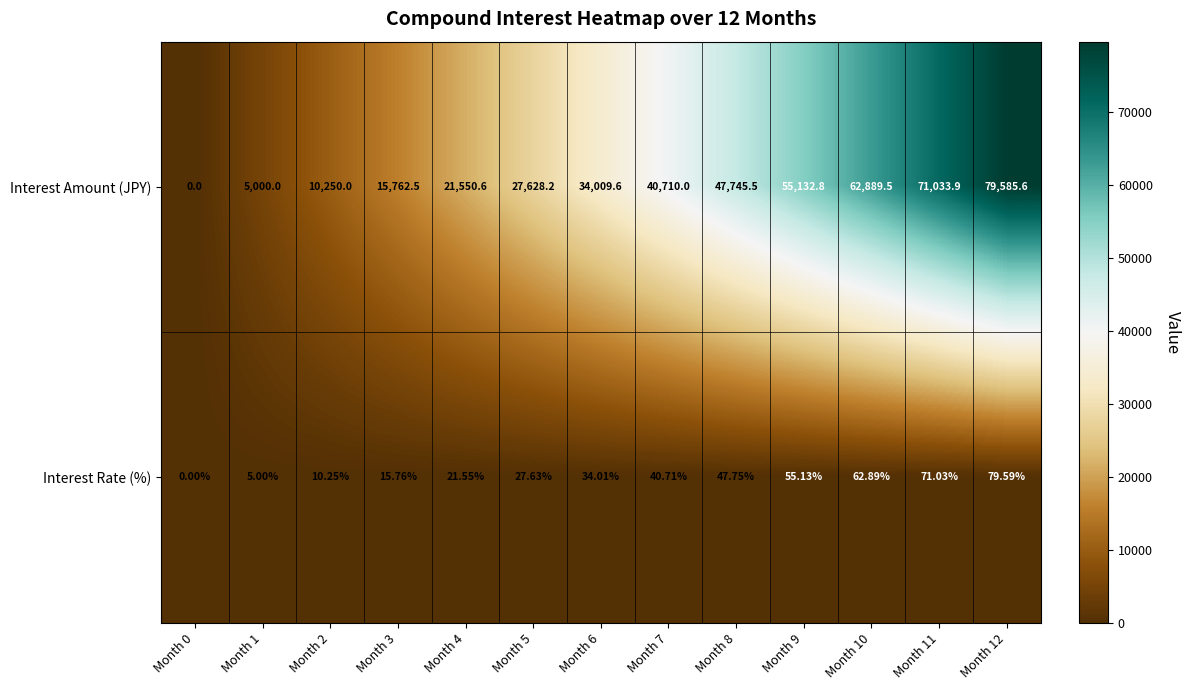

Rank the series by their maximum value, from highest to lowest.

Interest Amount (JPY), Interest Rate (%)